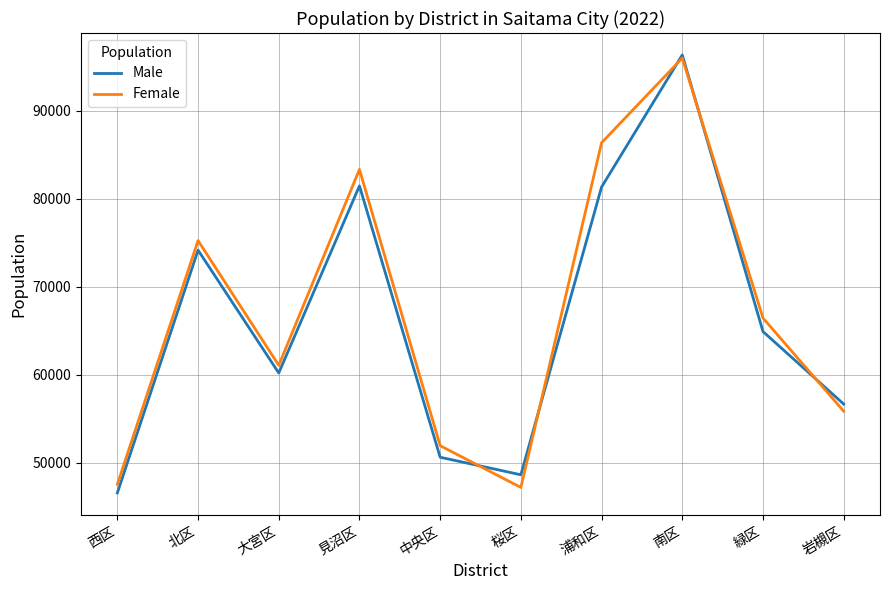

Does the chart have visible grid lines?

Yes